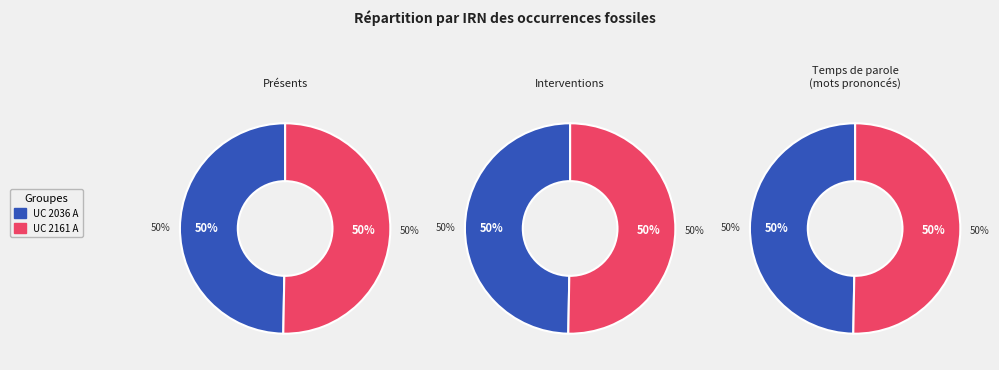

How many segments does this pie chart have?

2